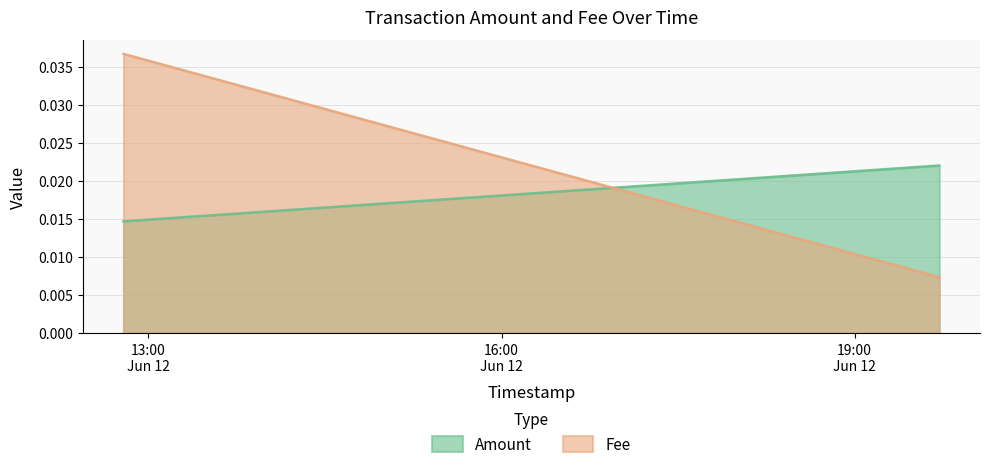

What is the sum of all Amount values?

0.1